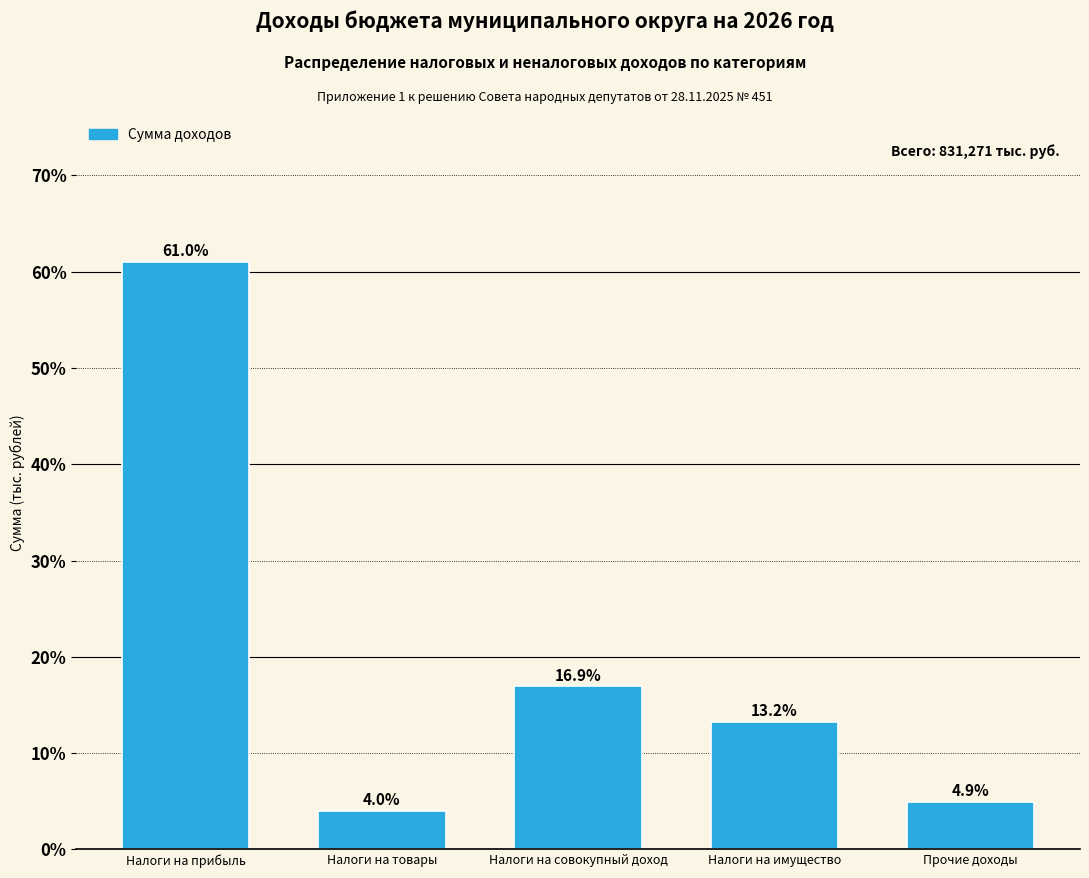

Reading left to right, extract all data points from this chart.

61.0	4.0	16.9	13.2	4.9